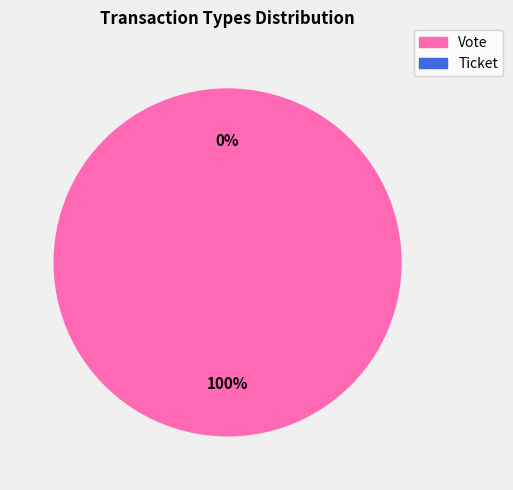

How many slices are in this pie chart?

2